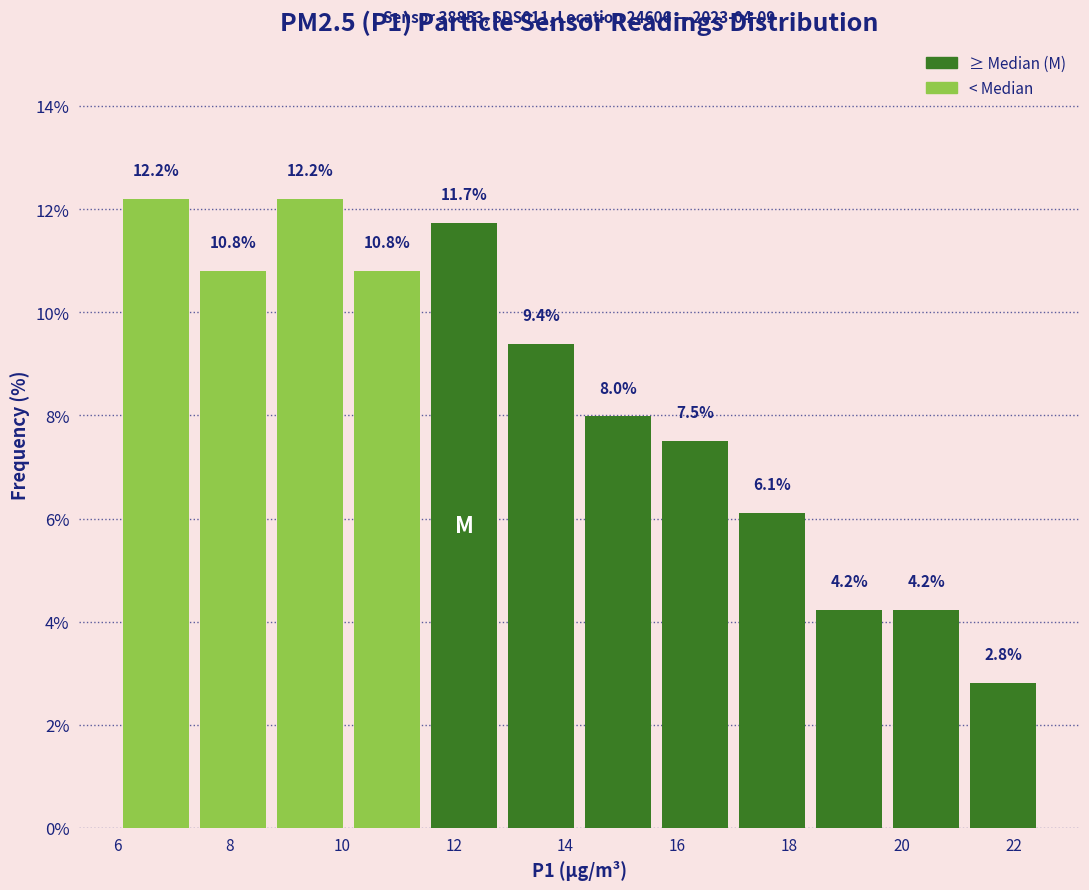

Reading left to right, transcribe this chart: for each bar, give the range it covers on the x-axis and its height. The bar edges are not printed on the chart, so give them approximately, as read against the axis.

6.0 to 7.4: 12.2
7.4 to 8.8: 10.8
8.8 to 10.2: 12.2
10.2 to 11.6: 10.8
11.6 to 12.8: 11.7
12.8 to 14.2: 9.4
14.2 to 15.6: 8.0
15.6 to 17.0: 7.5
17.0 to 18.4: 6.1
18.4 to 19.8: 4.2
19.8 to 21.2: 4.2
21.2 to 22.6: 2.8